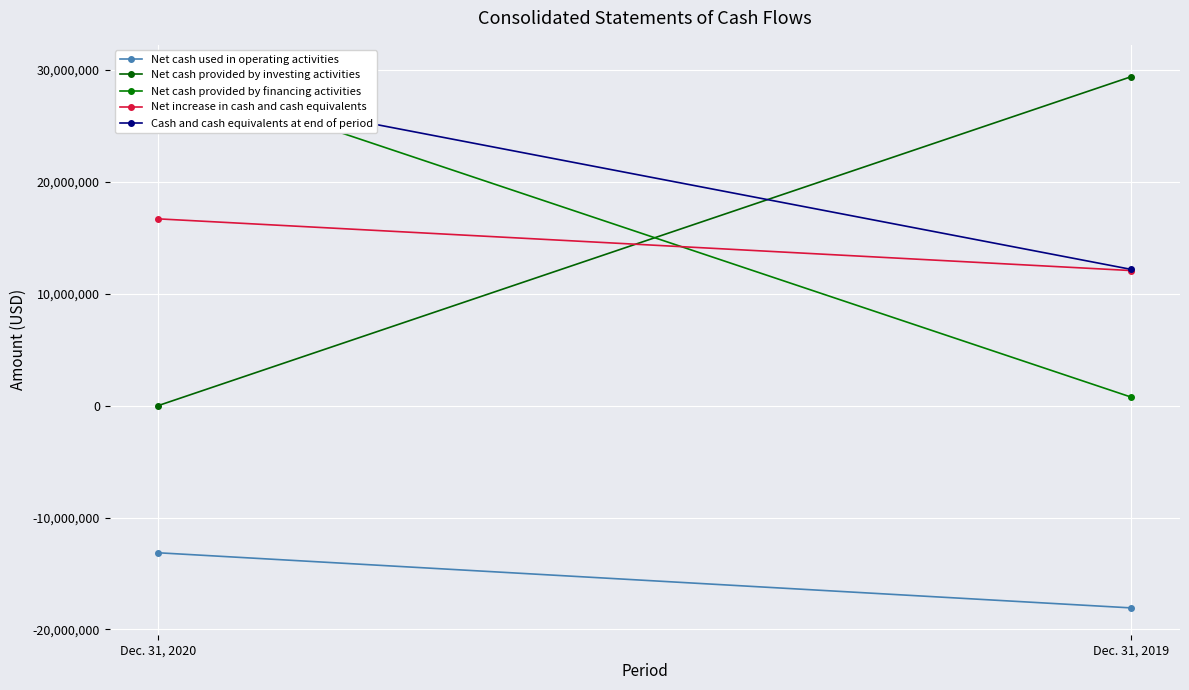

Count the number of categories in the chart.

2